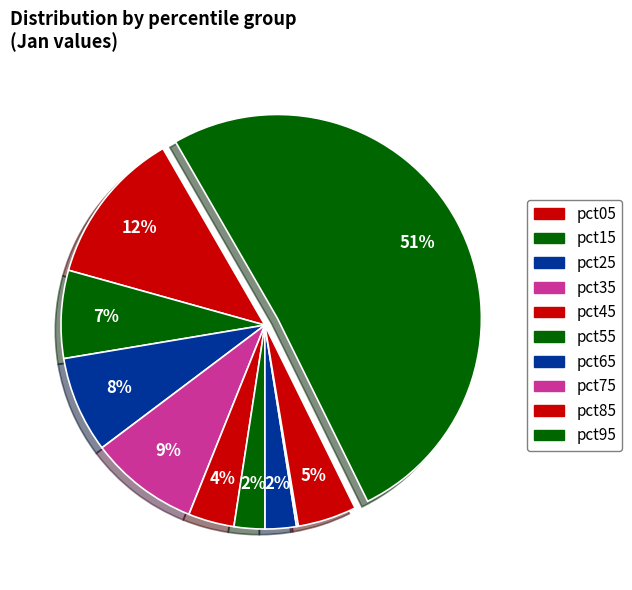

Do pct55 and pct05 together represent more than half of the pie?

No